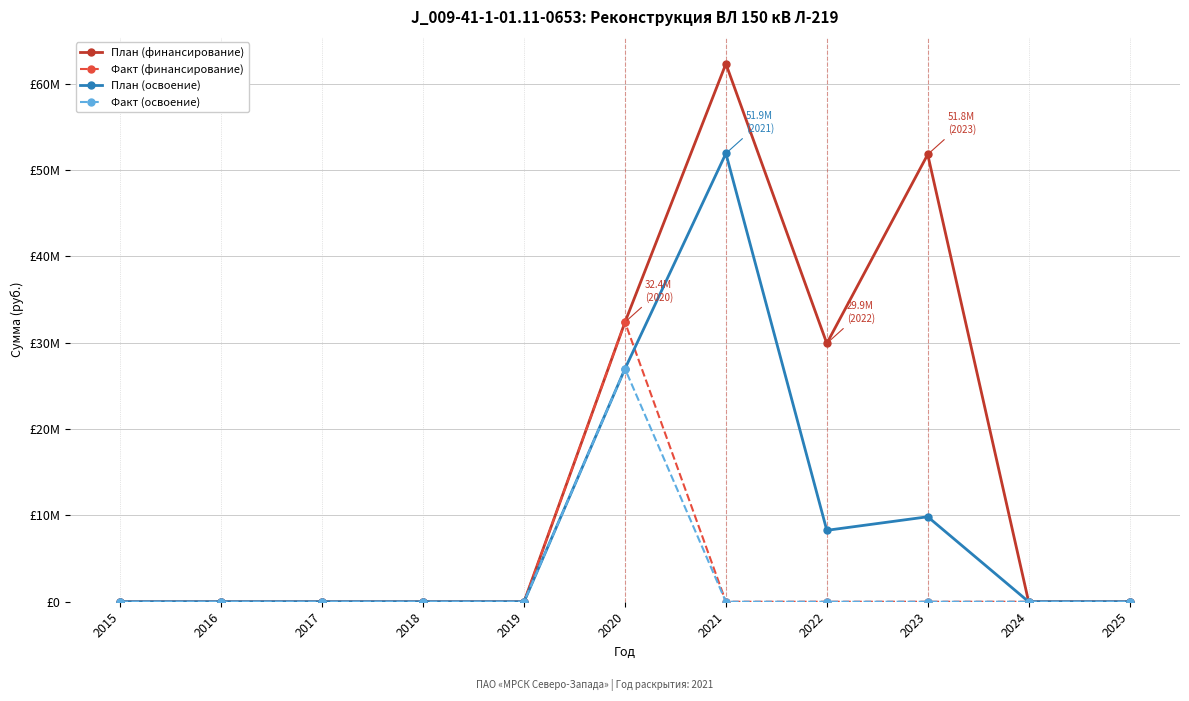

Reading left to right, list all the values displayed in this chart.

План (финансирование): 2015=0	2016=0	2017=0	2018=0	2019=0	2020=32378963	2021=62312174	2022=29925208	2023=51810758	2024=0	2025=0
Факт (финансирование): 2015=0	2016=0	2017=0	2018=0	2019=0	2020=32378963	2021=0	2022=0	2023=0	2024=0	2025=0
План (освоение): 2015=0	2016=0	2017=0	2018=0	2019=0	2020=26982469	2021=51926812	2022=8271007	2023=9842298	2024=0	2025=0
Факт (освоение): 2015=0	2016=0	2017=0	2018=0	2019=0	2020=26982469	2021=0	2022=0	2023=0	2024=0	2025=0